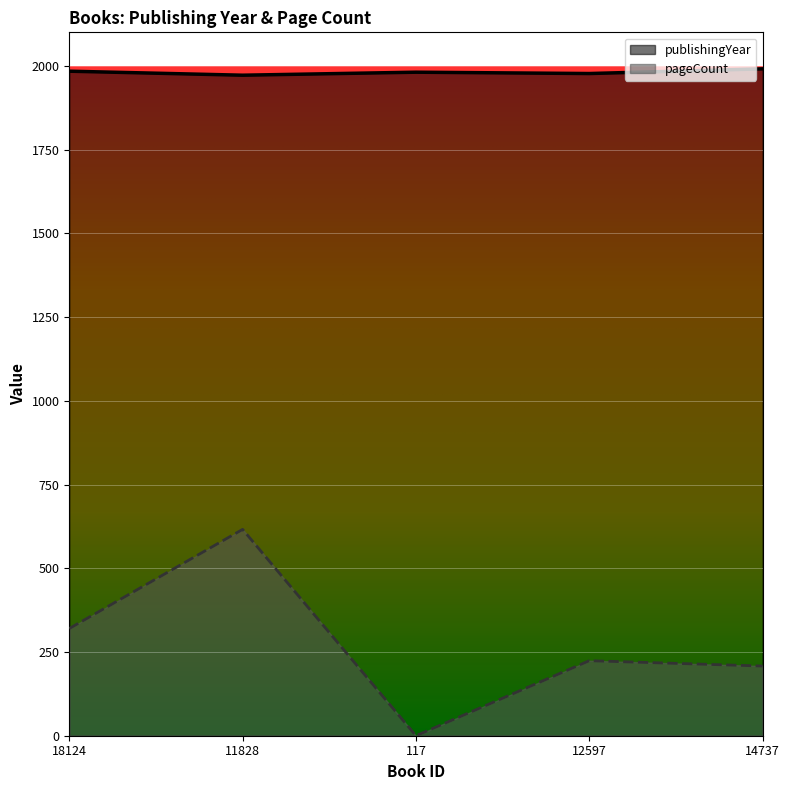

Reading left to right, what are all the values shown in this chart?

publishingYear: 1984	1972	1981	1977	1991
pageCount: 320	616	0	224	208